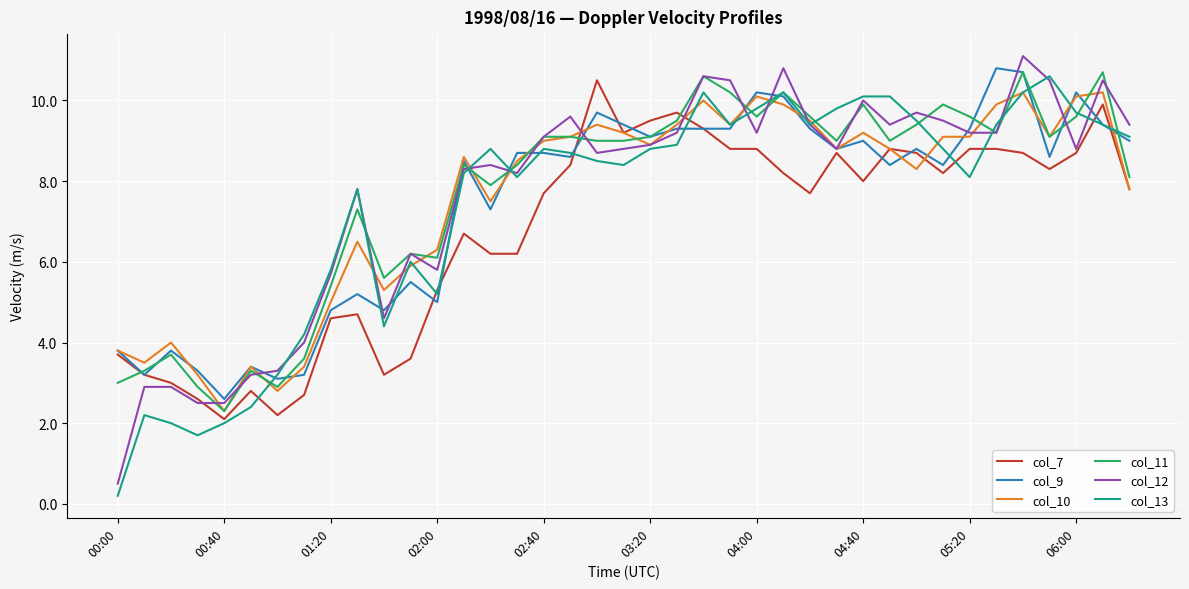

True or false: col_9 and col_7 intersect in this chart.

True